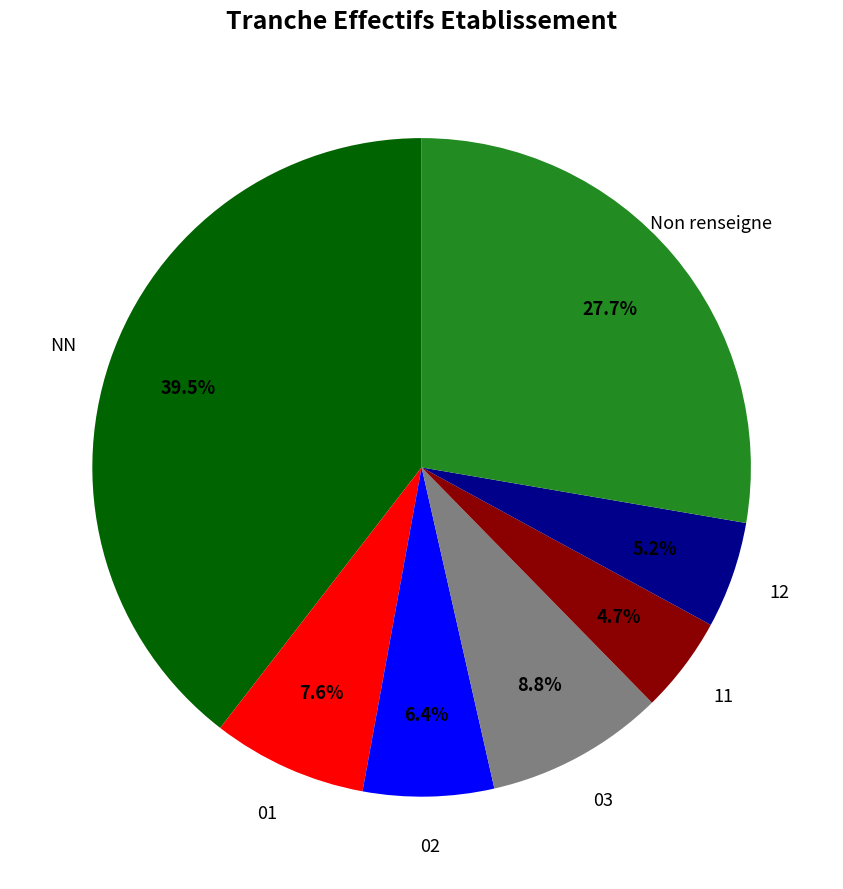

Is there any slice that represents more than half of the pie?

No